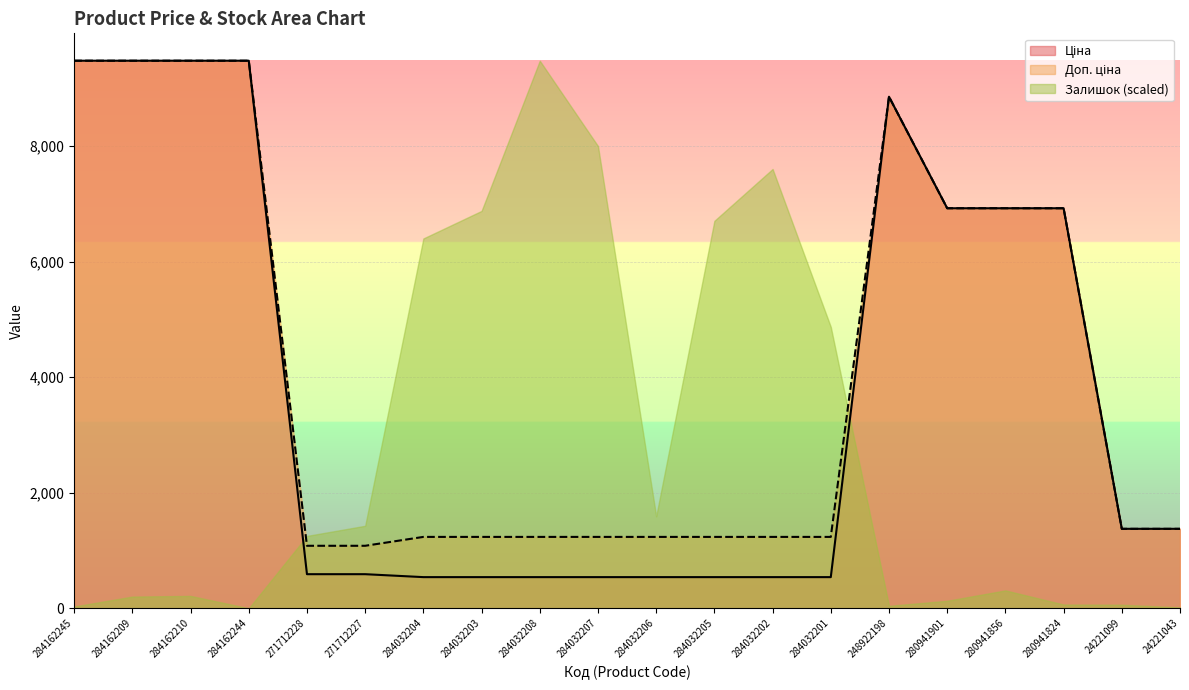

The value of Залишок (scaled) at 284032205 is 12013.3. True or false?

False